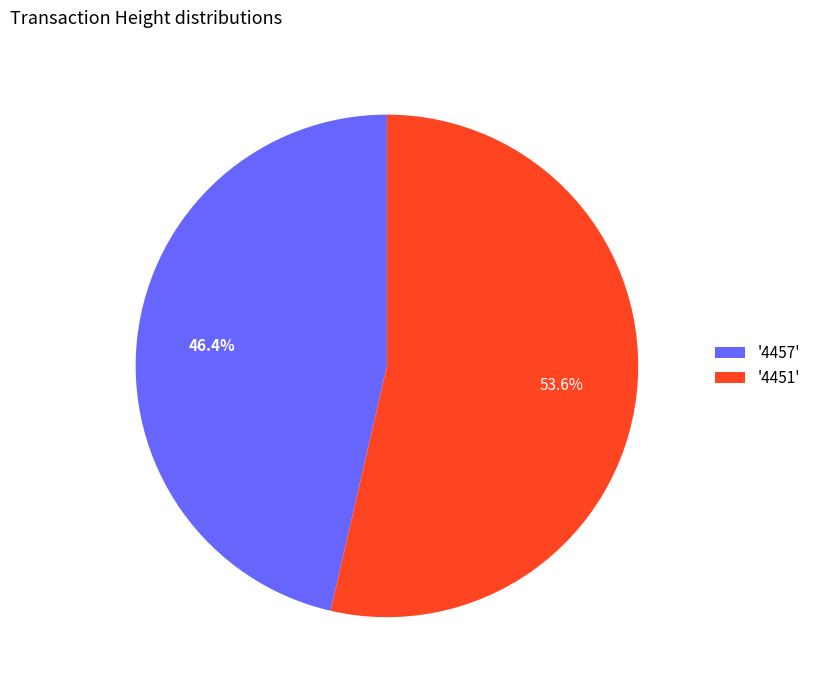

Which slice represents more than half of the pie?

'4451'